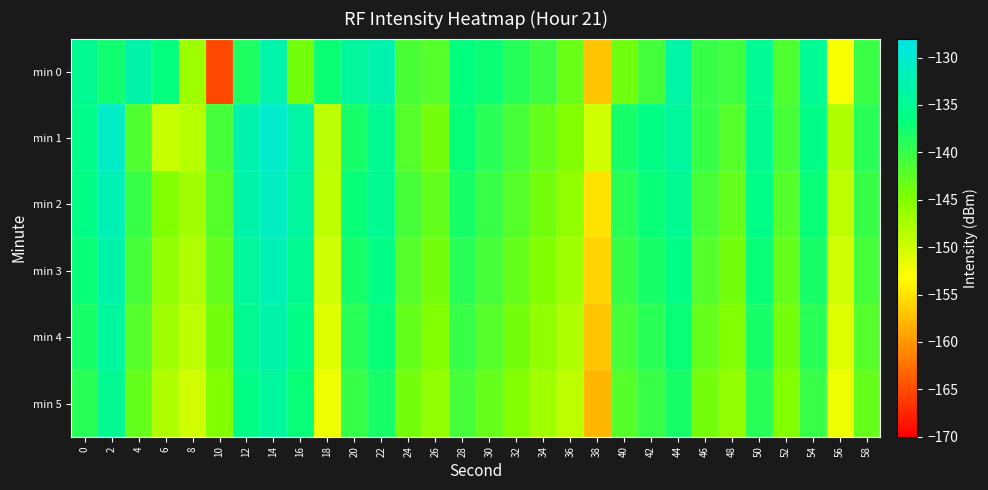

Reading left to right, extract all data points from this chart.

min 0: 0=-135.0	2=-137.4	4=-132.9	6=-136.6	8=-146.7	10=-165.2	12=-138.5	14=-132.8	16=-144.1	18=-137.1	20=-134.0	22=-132.7	24=-141.2	26=-142.0	28=-136.5	30=-137.0	32=-138.9	34=-140.4	36=-143.3	38=-156.9	40=-143.8	42=-140.9	44=-133.1	46=-140.0	48=-140.6	50=-134.8	52=-141.5	54=-134.9	56=-152.7	58=-140.3
min 1: 0=-135.5	2=-130.7	4=-141.7	6=-149.6	8=-148.4	10=-141.1	12=-132.7	14=-130.2	16=-133.4	18=-148.7	20=-138.0	22=-135.0	24=-142.0	26=-144.0	28=-137.0	30=-139.0	32=-141.0	34=-143.0	36=-145.0	38=-150.0	40=-138.0	42=-136.0	44=-134.0	46=-140.0	48=-142.0	50=-135.0	52=-141.0	54=-136.0	56=-148.0	58=-139.0
min 2: 0=-136.0	2=-132.0	4=-140.0	6=-145.0	8=-147.0	10=-142.0	12=-133.0	14=-131.0	16=-134.0	18=-149.0	20=-137.0	22=-135.0	24=-141.0	26=-143.0	28=-138.0	30=-140.0	32=-142.0	34=-144.0	36=-146.0	38=-155.0	40=-139.0	42=-137.0	44=-135.0	46=-141.0	48=-143.0	50=-136.0	52=-142.0	54=-137.0	56=-149.0	58=-140.0
min 3: 0=-137.0	2=-133.0	4=-141.0	6=-146.0	8=-148.0	10=-143.0	12=-134.0	14=-132.0	16=-135.0	18=-150.0	20=-138.0	22=-136.0	24=-142.0	26=-144.0	28=-139.0	30=-141.0	32=-143.0	34=-145.0	36=-147.0	38=-156.0	40=-140.0	42=-138.0	44=-136.0	46=-142.0	48=-144.0	50=-137.0	52=-143.0	54=-138.0	56=-150.0	58=-141.0
min 4: 0=-138.0	2=-134.0	4=-142.0	6=-147.0	8=-149.0	10=-144.0	12=-135.0	14=-133.0	16=-136.0	18=-151.0	20=-139.0	22=-137.0	24=-143.0	26=-145.0	28=-140.0	30=-142.0	32=-144.0	34=-146.0	36=-148.0	38=-157.0	40=-141.0	42=-139.0	44=-137.0	46=-143.0	48=-145.0	50=-138.0	52=-144.0	54=-139.0	56=-151.0	58=-142.0
min 5: 0=-139.0	2=-135.0	4=-143.0	6=-148.0	8=-150.0	10=-145.0	12=-136.0	14=-134.0	16=-137.0	18=-152.0	20=-140.0	22=-138.0	24=-144.0	26=-146.0	28=-141.0	30=-143.0	32=-145.0	34=-147.0	36=-149.0	38=-158.0	40=-142.0	42=-140.0	44=-138.0	46=-144.0	48=-146.0	50=-139.0	52=-145.0	54=-140.0	56=-152.0	58=-143.0